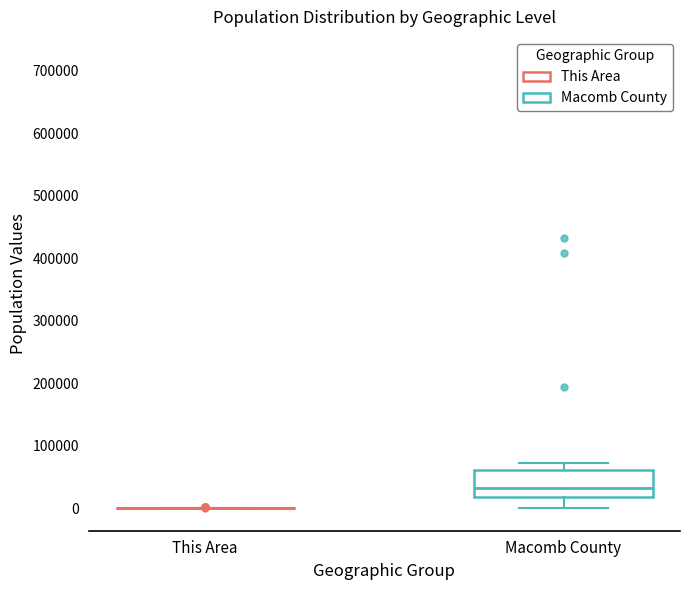

Comparing the boxes themselves (not the whiskers), which one is the tallest?

Macomb County